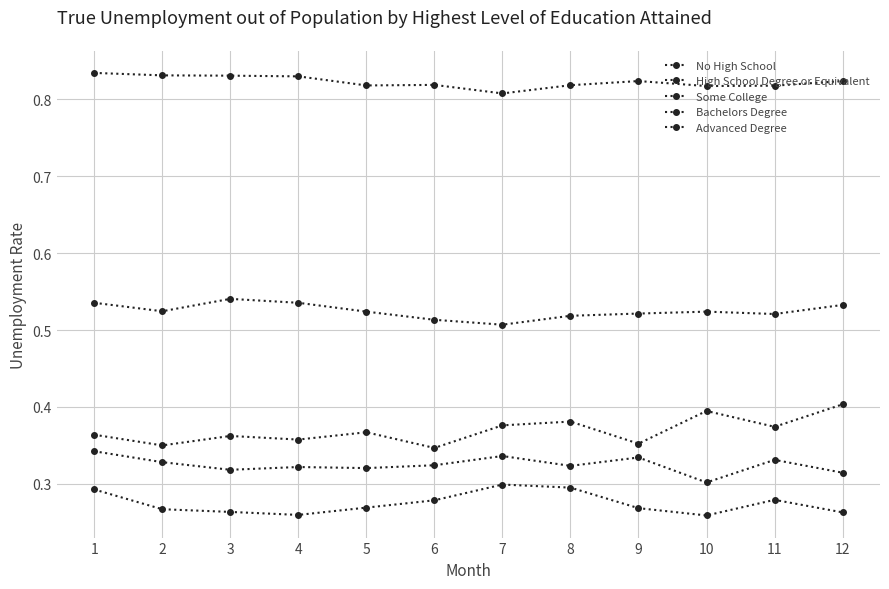

How many distinct data groups are displayed?

5